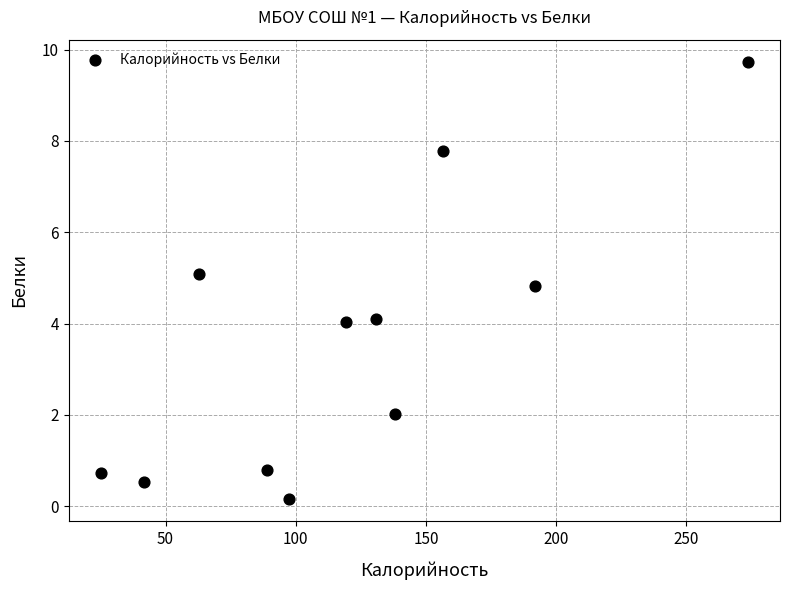

What is the average X value?

120.5